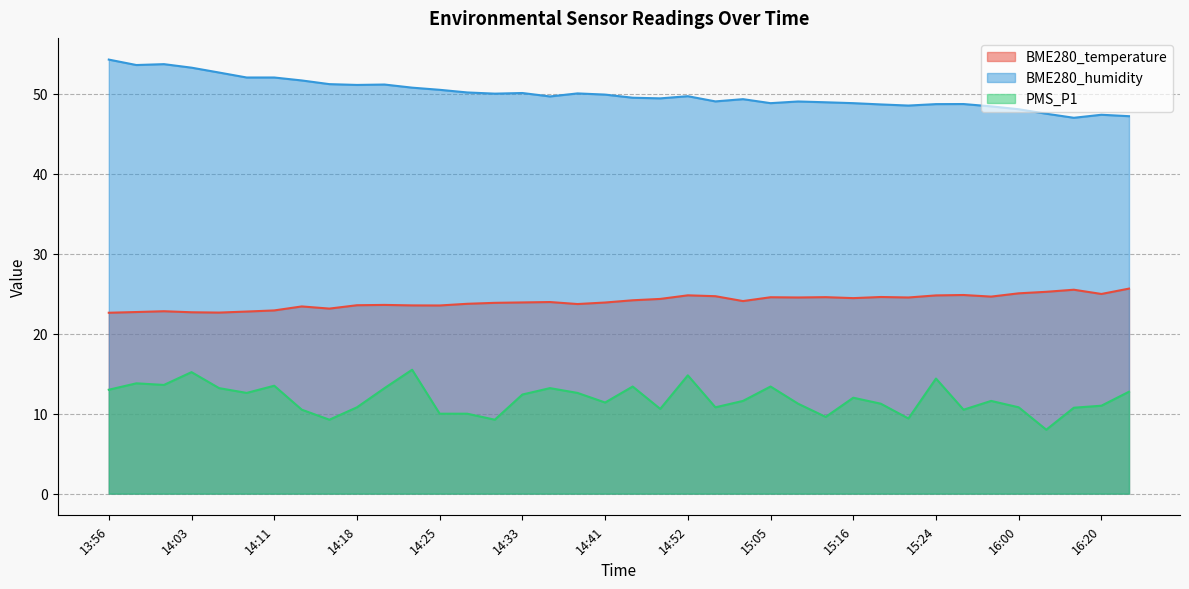

How many lines are shown in the chart?

3